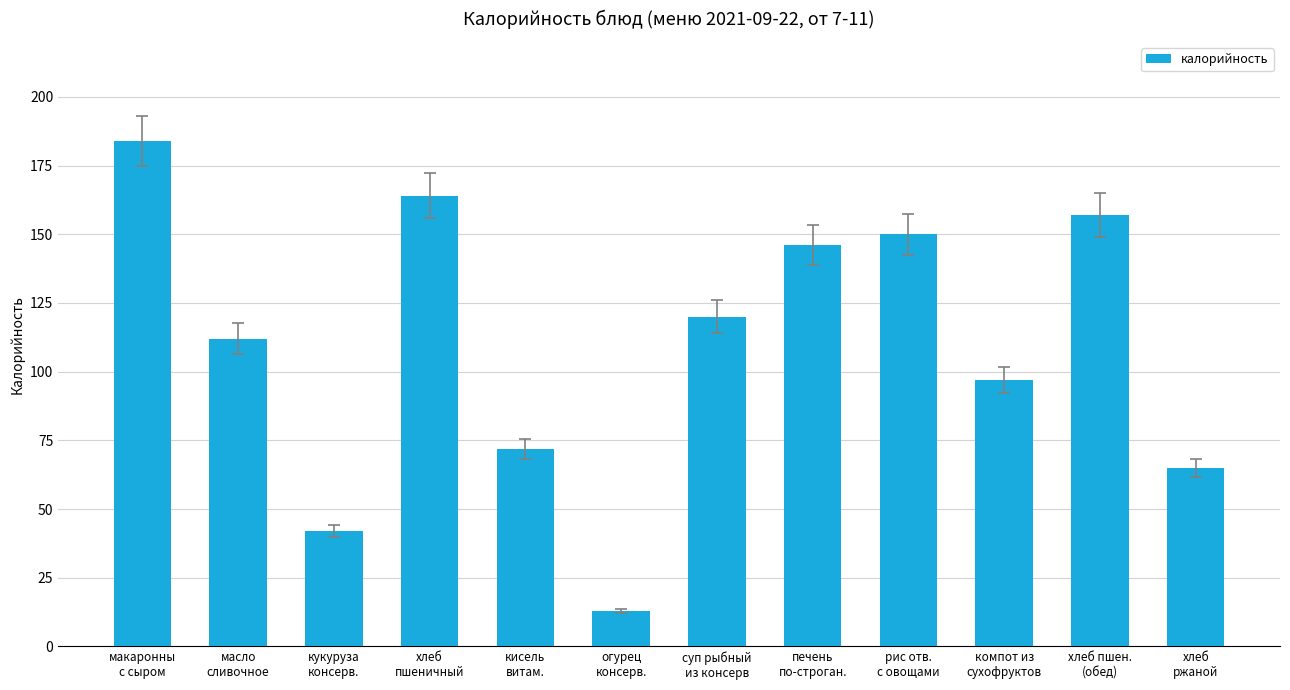

Approximately how many times larger is the value at кисель
витам. compared to хлеб пшен.
(обед)?

0.5